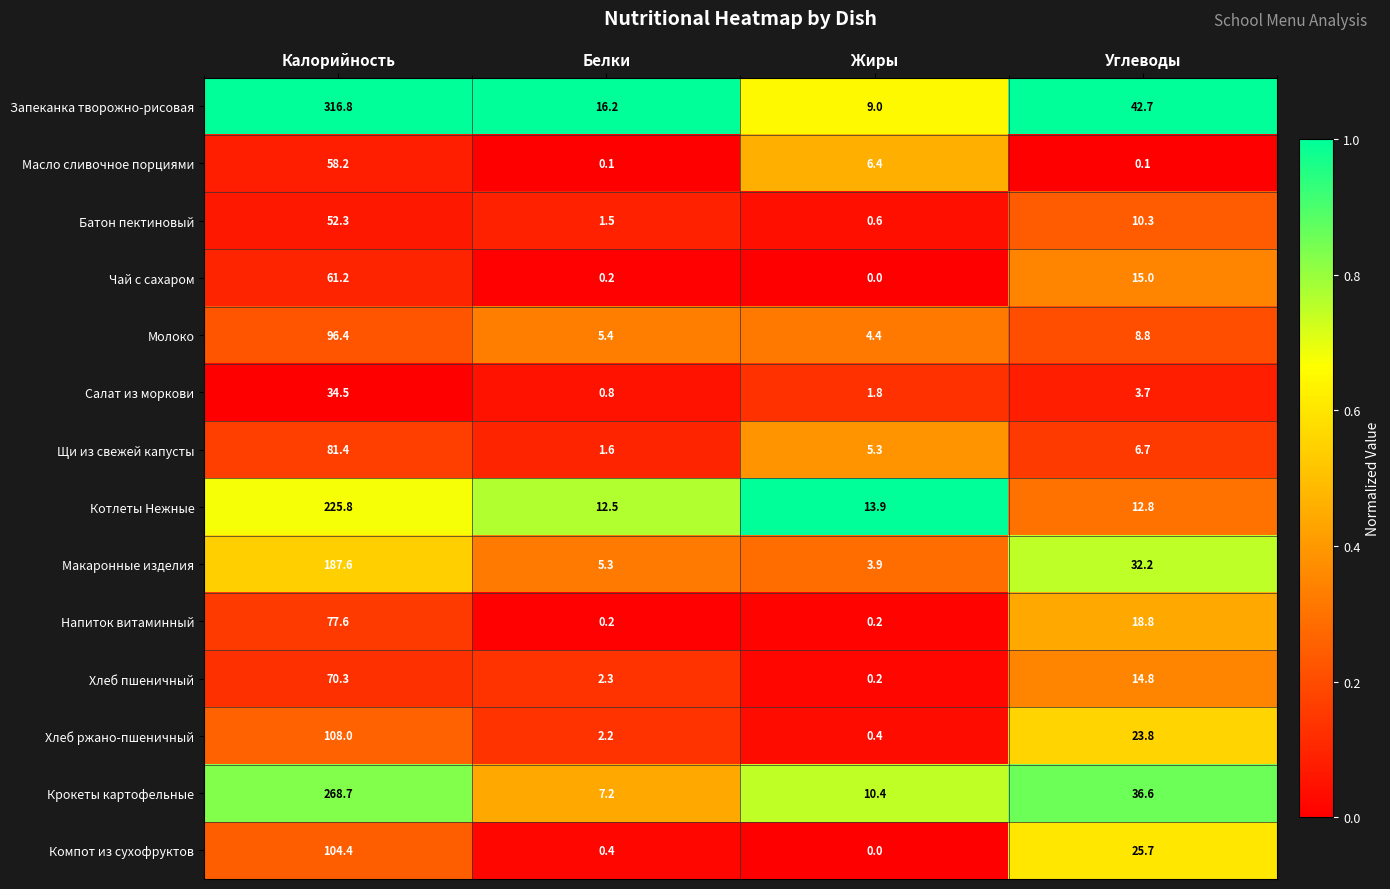

At how many categories does at least one series exceed 0?

4